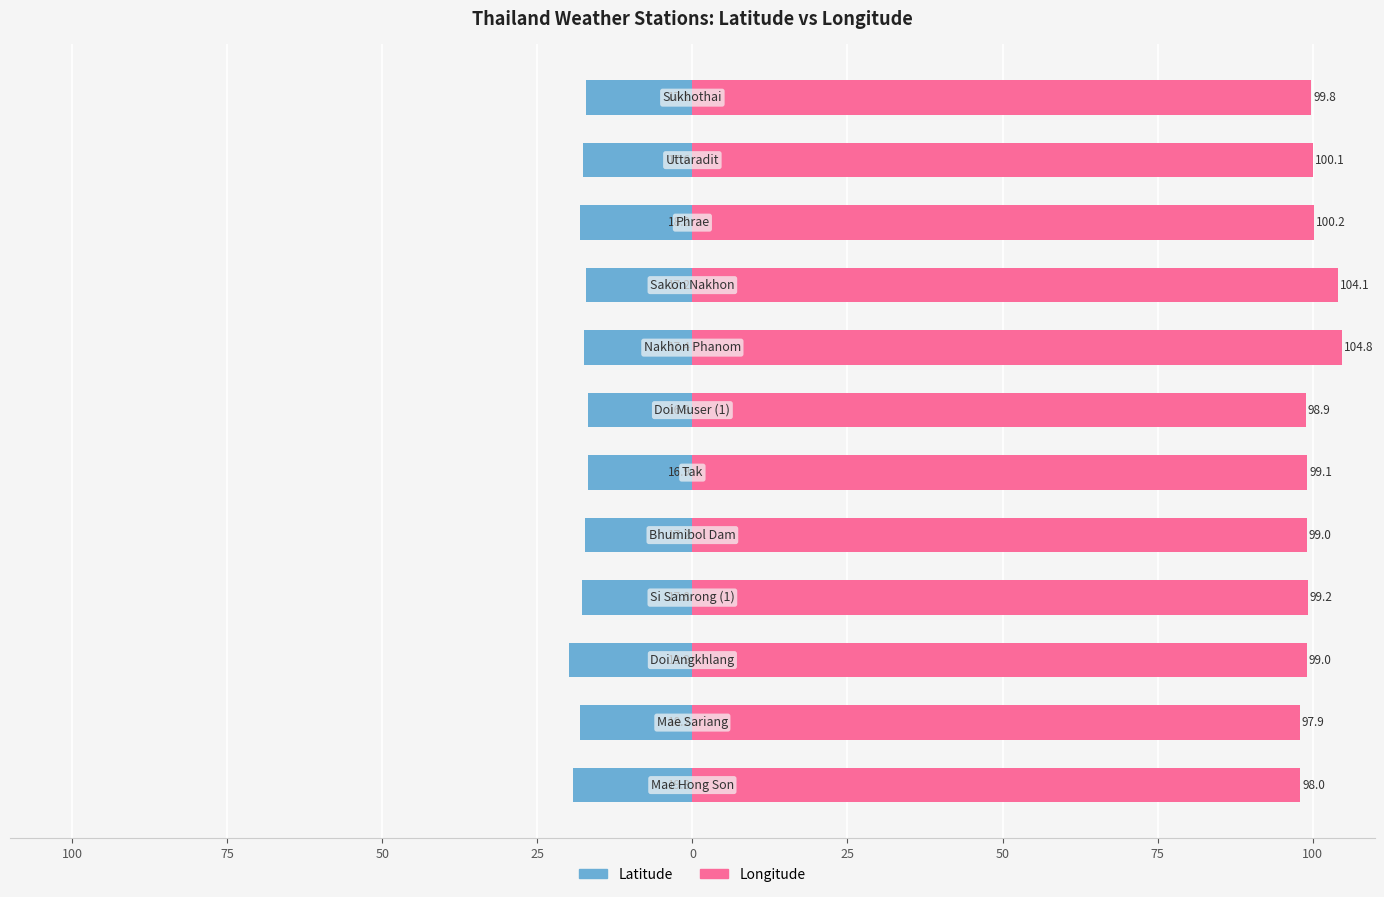

The value of Longitude at 0 is 144.8. True or false?

False